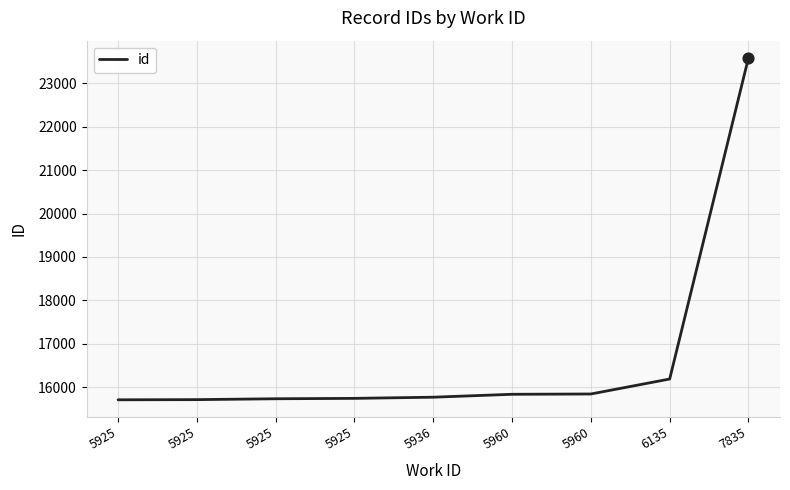

What is the change in value from 5936 to 5960?

+74